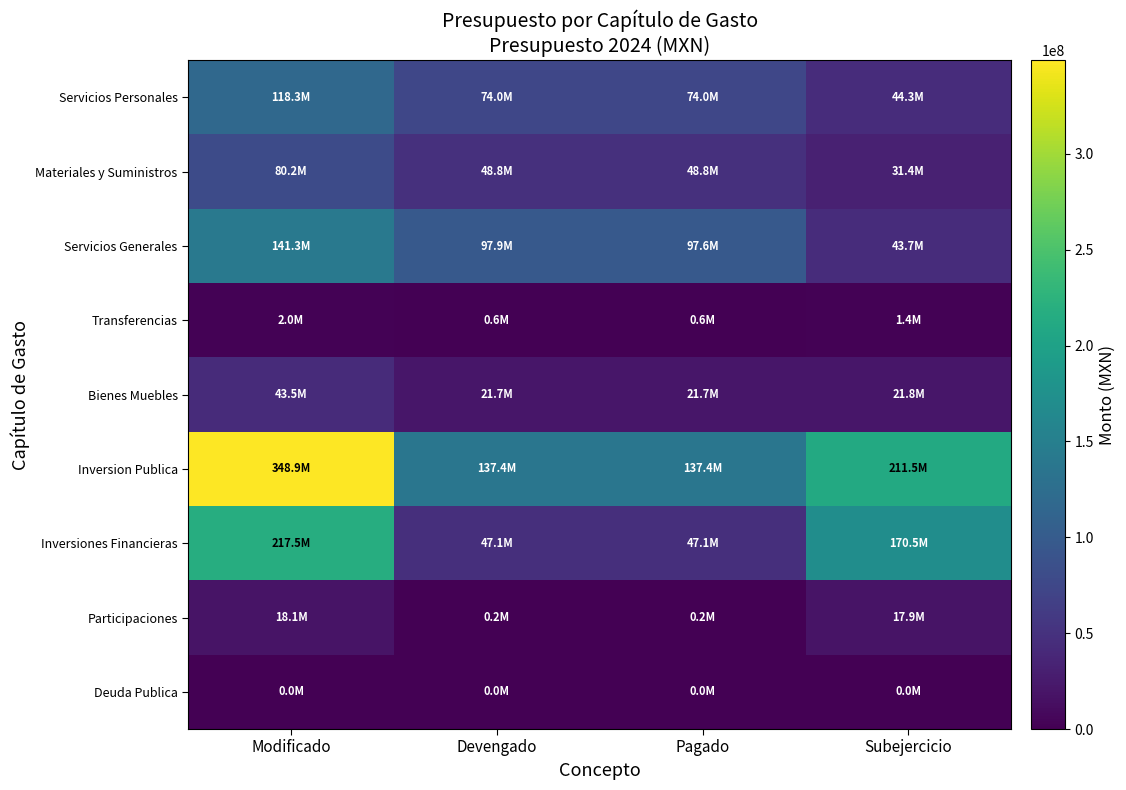

What is the total value across all series at Devengado?

427615472.7